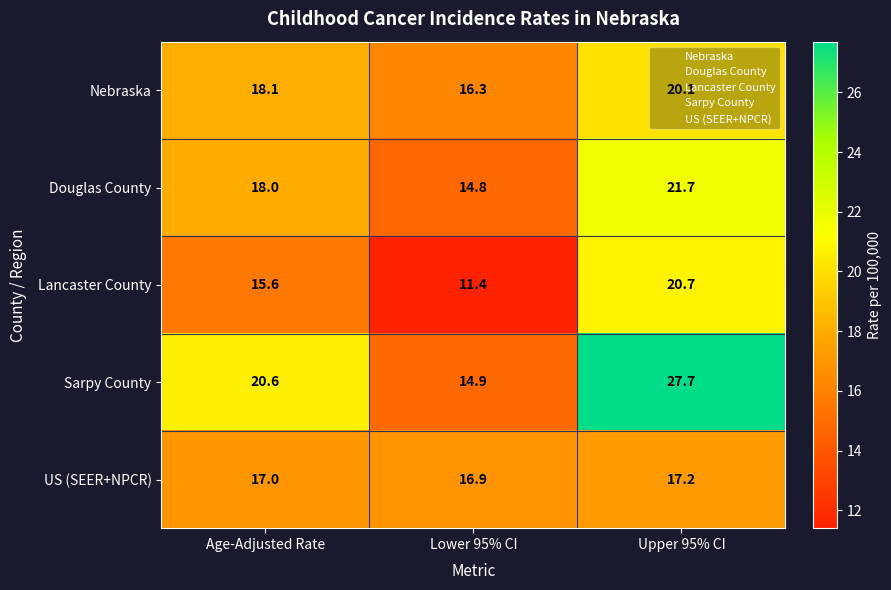

List the series in order of their peak value, lowest first.

US (SEER+NPCR), Nebraska, Lancaster County, Douglas County, Sarpy County